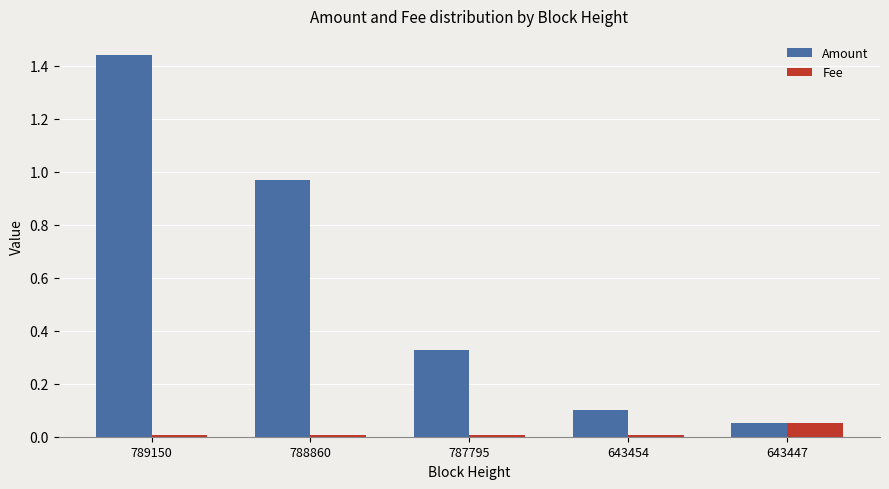

Rank the categories by Amount value from highest to lowest.

789150, 788860, 787795, 643454, 643447